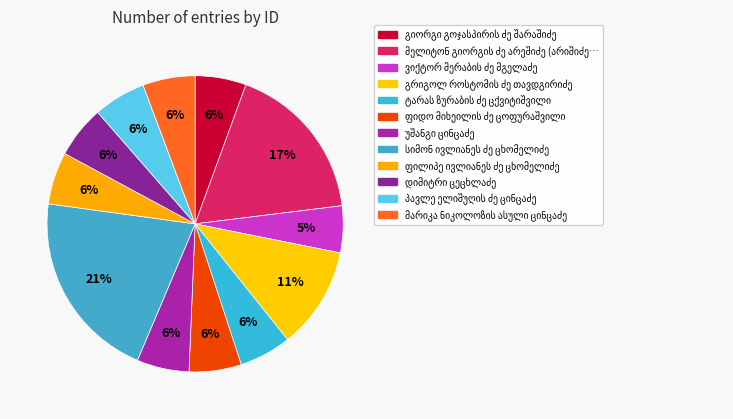

How many slices are in this pie chart?

12